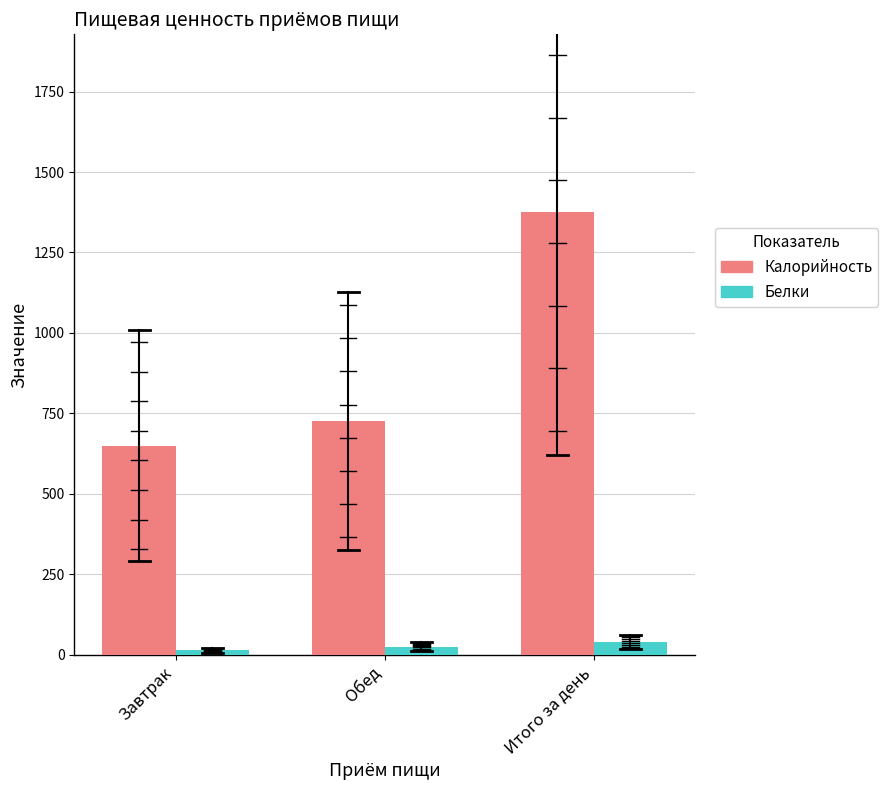

Reading left to right, transcribe all the data shown in this chart.

Калорийность: Завтрак=650.4	Обед=726.5	Итого за день=1376.8
Белки: Завтрак=14.7	Обед=25.5	Итого за день=40.2